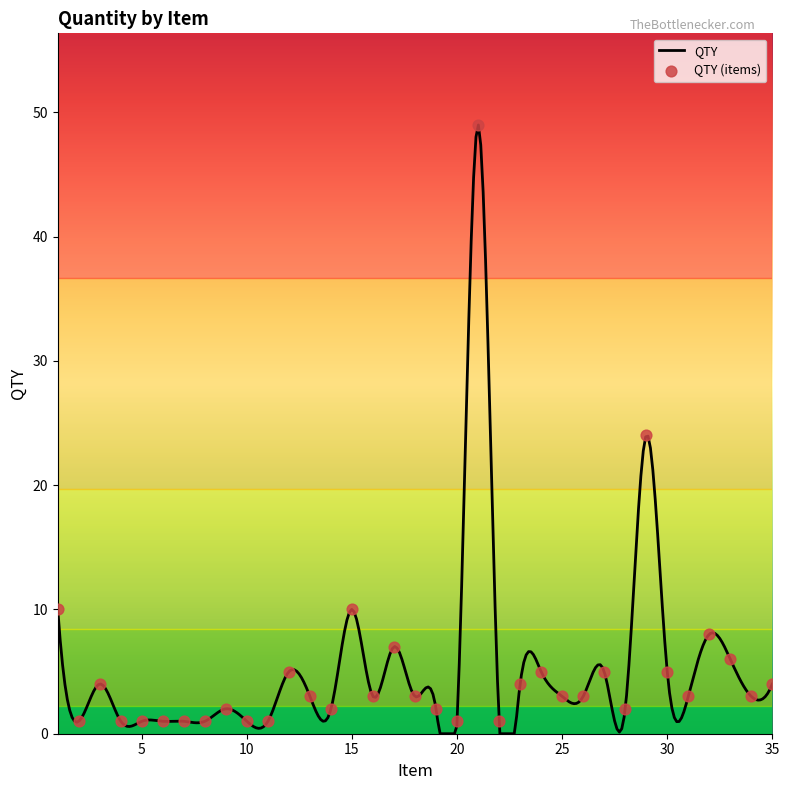

What is the change in value from 20 to 32?

+7